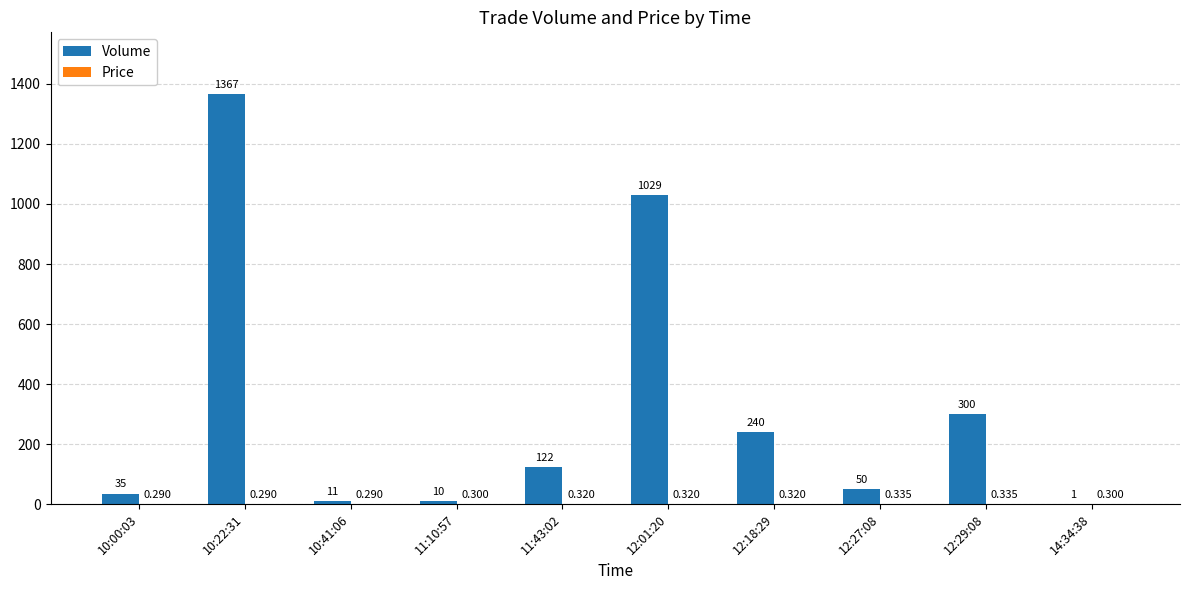

Which series changed the most between 10:00:03 and 12:27:08?

Volume